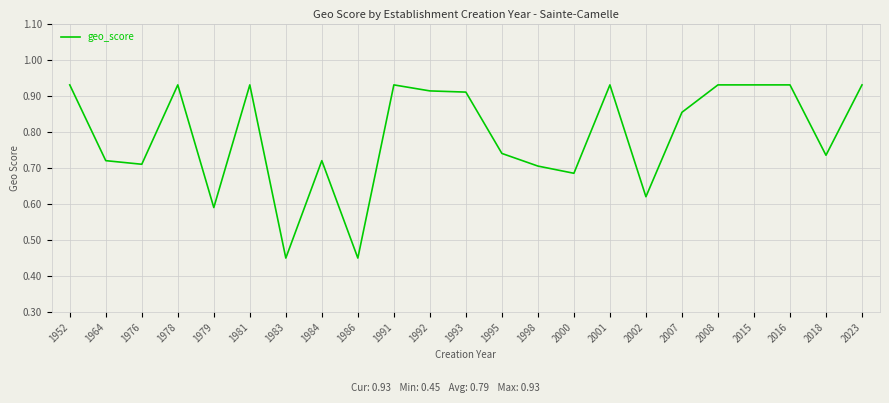

What is the change in value from 1979 to 2016?

+0.3